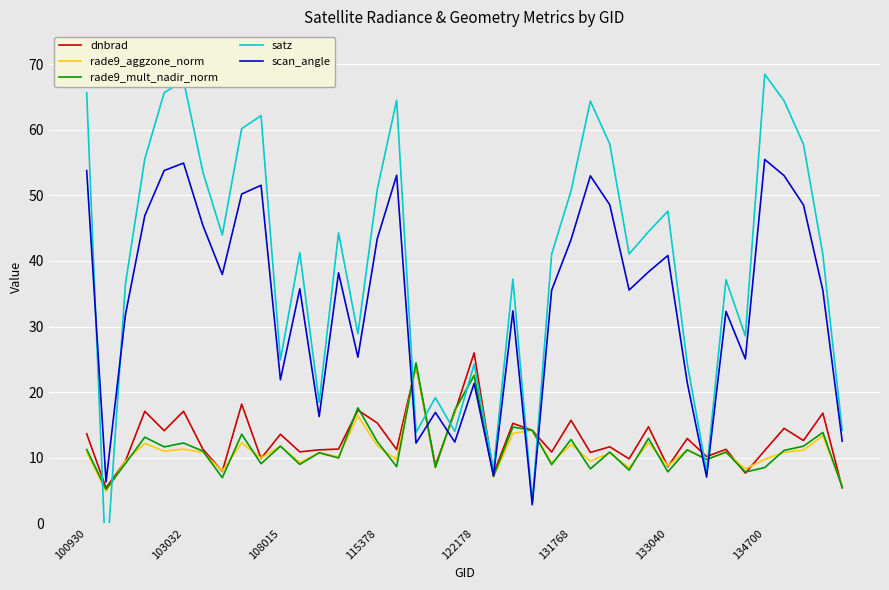

How many series are shown in this chart?

5